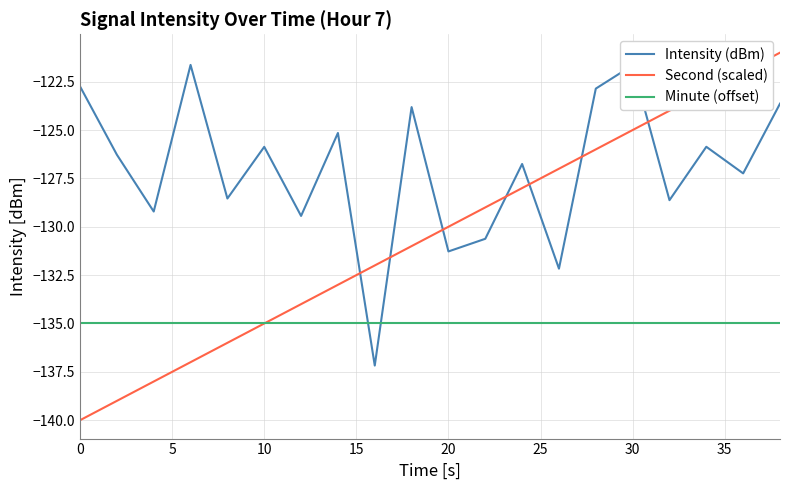

Which series ends up on top after the final intersection of Intensity (dBm) and Minute (offset)?

Intensity (dBm)